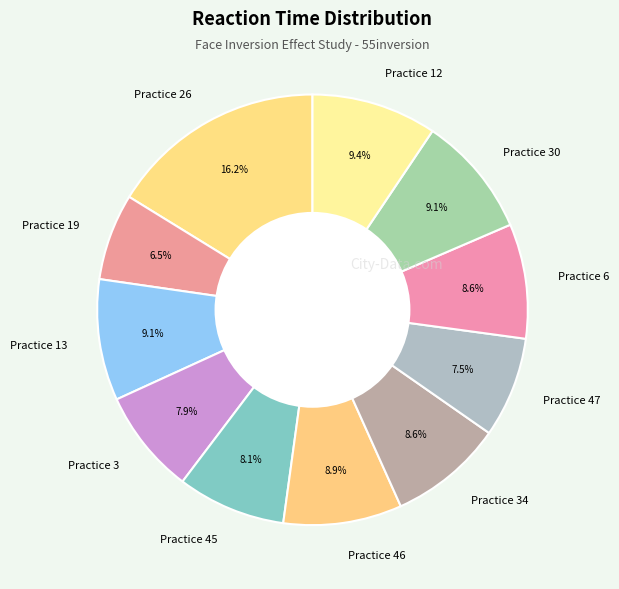

Is the sum of Practice 45 and Practice 26 greater than half?

No